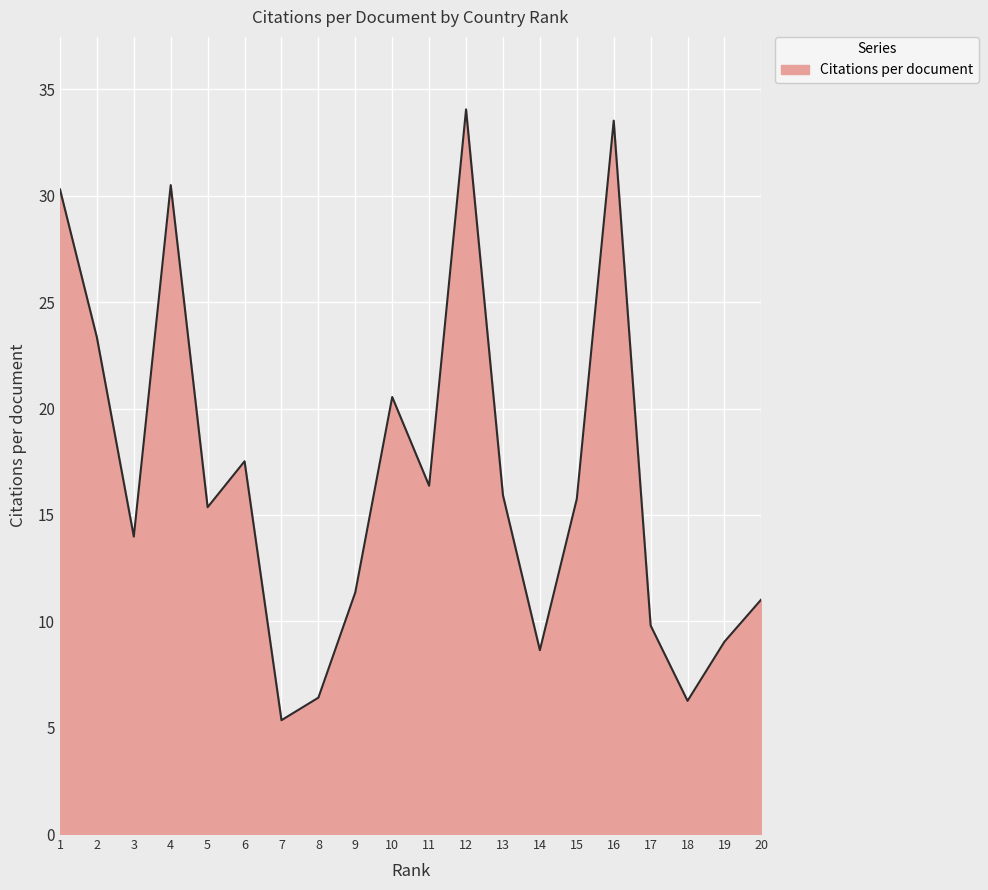

True or false: the data shows 8.6 at 2.

False